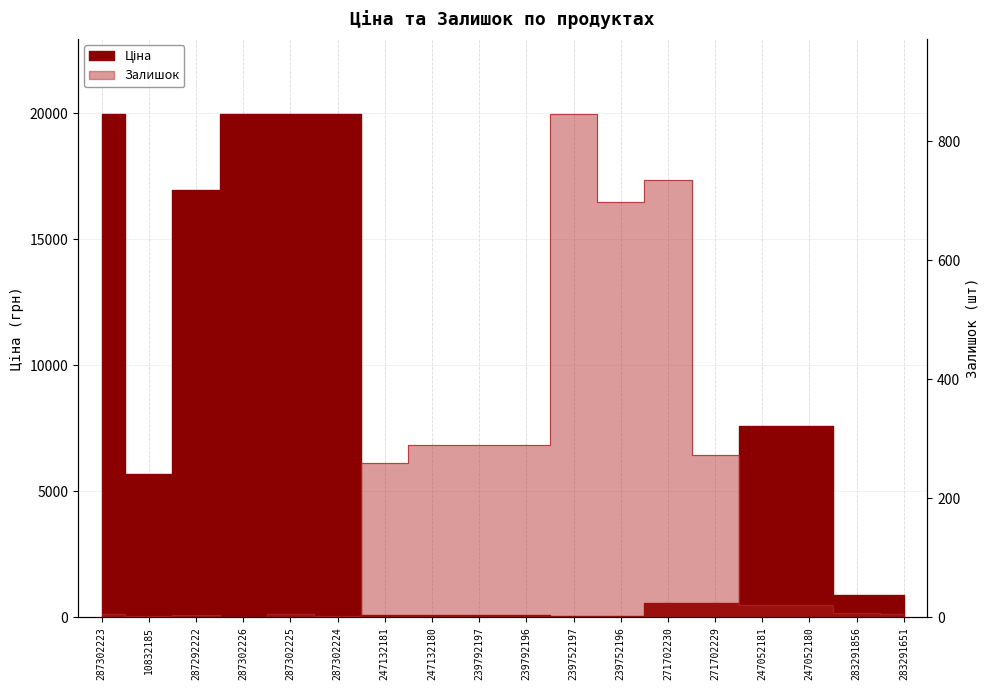

Rank the series by their average value, from highest to lowest.

Ціна, Залишок